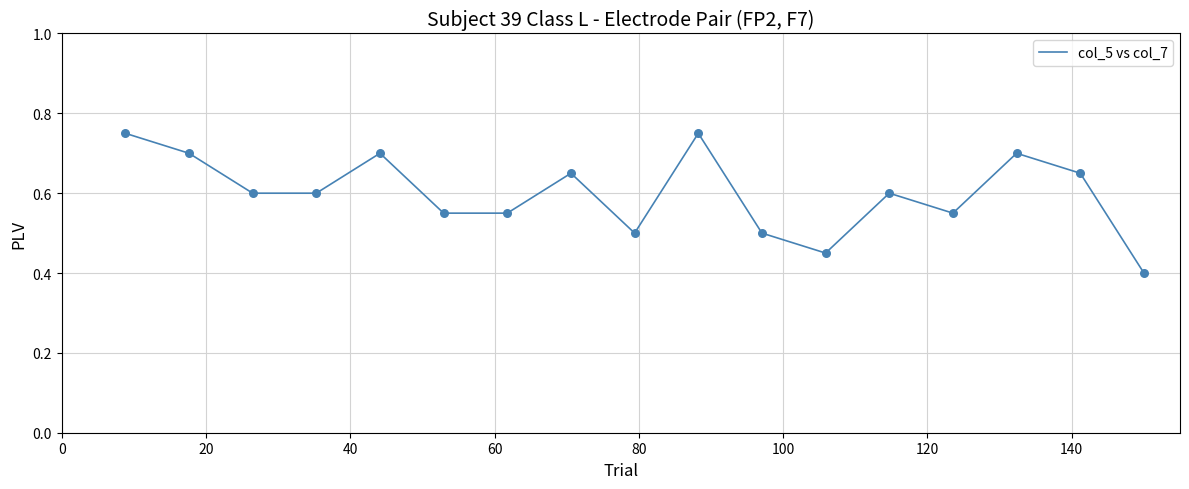

What is the minimum value shown in the chart?

0.4